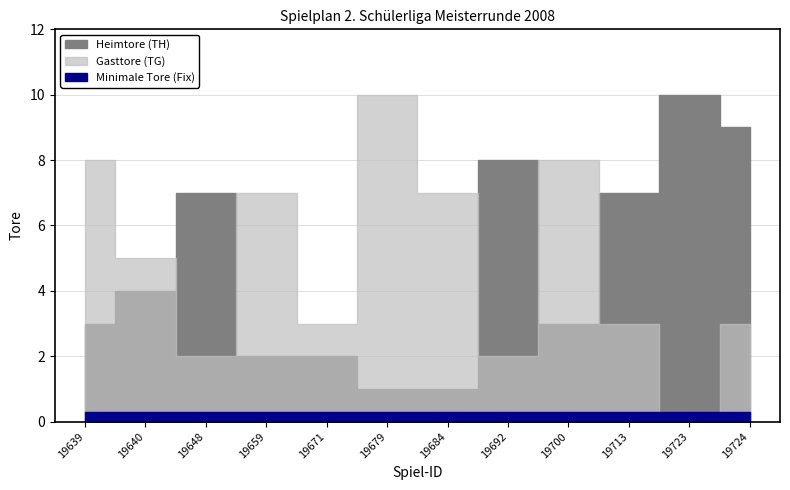

What is the difference between the second highest and second lowest values in the Gasttore (TG) series?

6